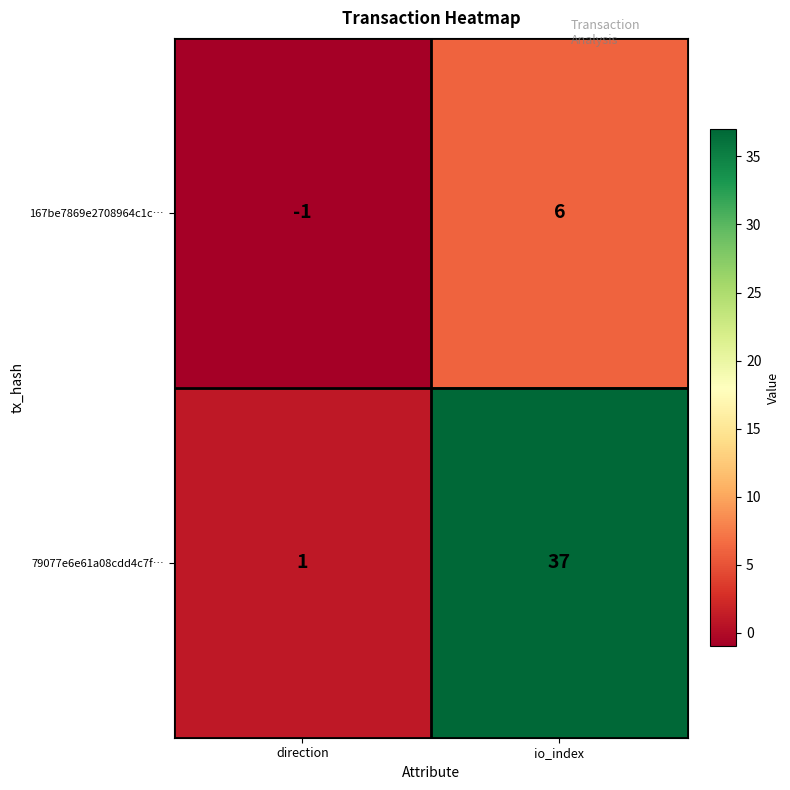

Reading right to left, extract all data points from this chart.

167be7869e2708964c1c…: 6	-1
79077e6e61a08cdd4c7f…: 37	1